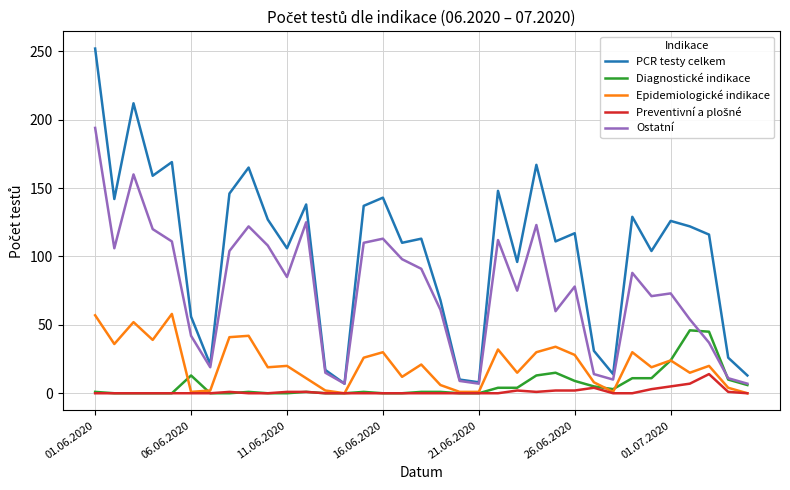

What is the highest value of the Epidemiologické indikace series?

58